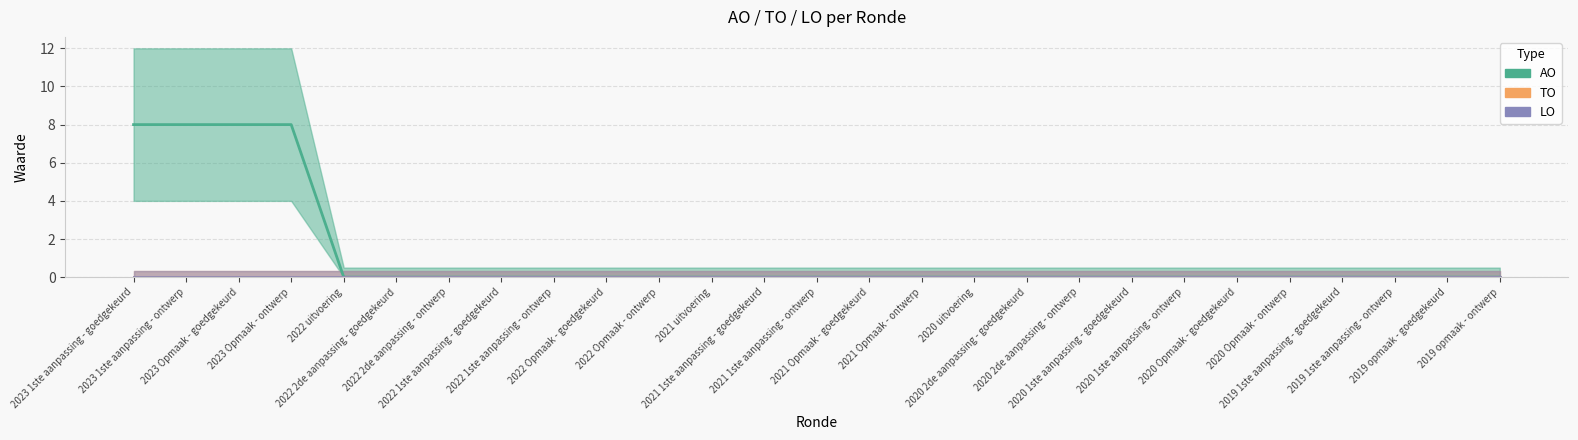

At how many categories does at least one series exceed 2?

4